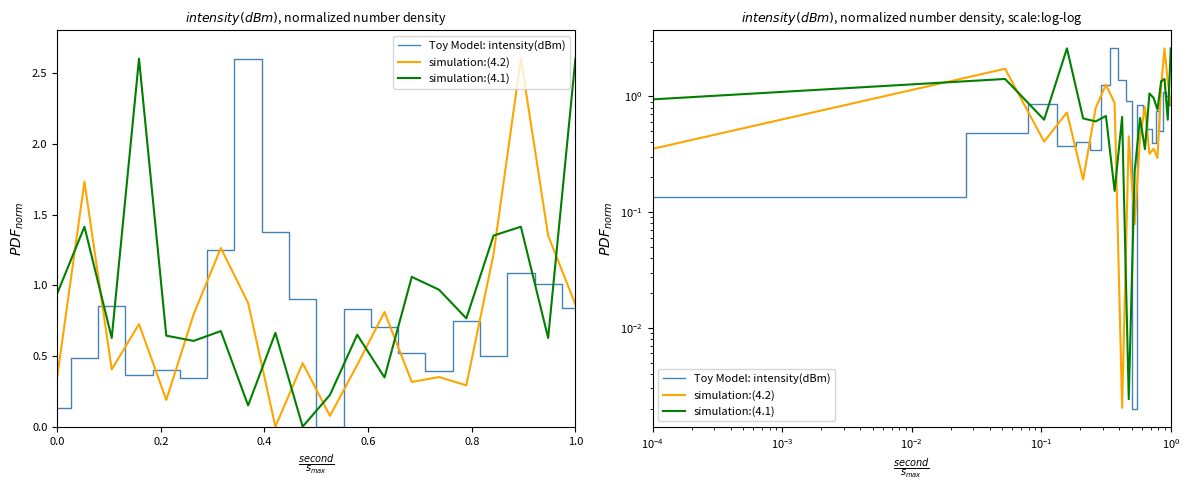

Is the value of Toy Model: intensity(dBm) at 17 greater than the value of simulation:(4.2) at 11?

Yes